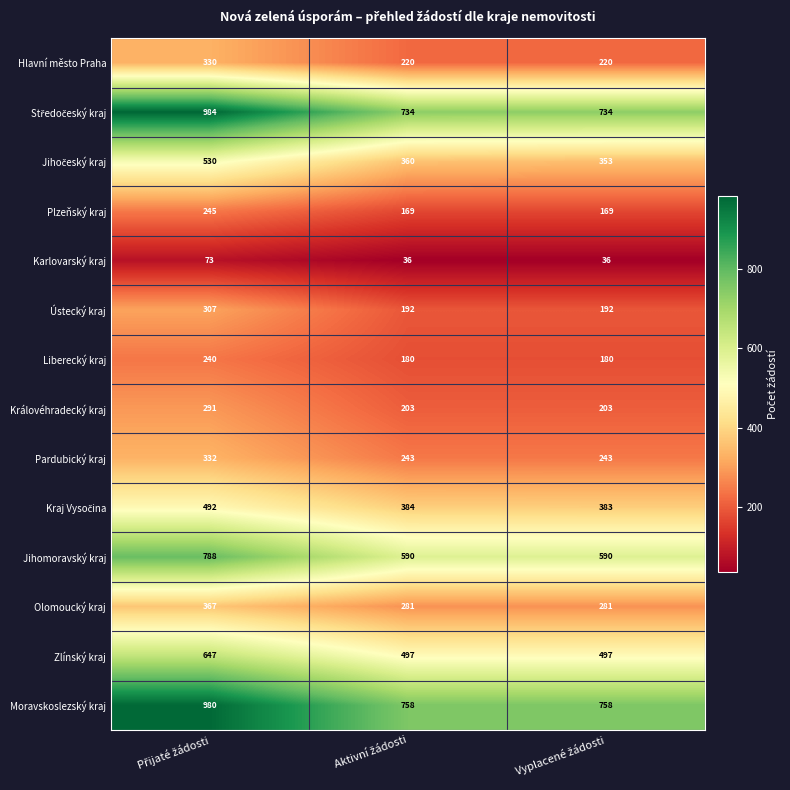

What is the difference between the maximum and minimum values in the Zlínský kraj series?

150